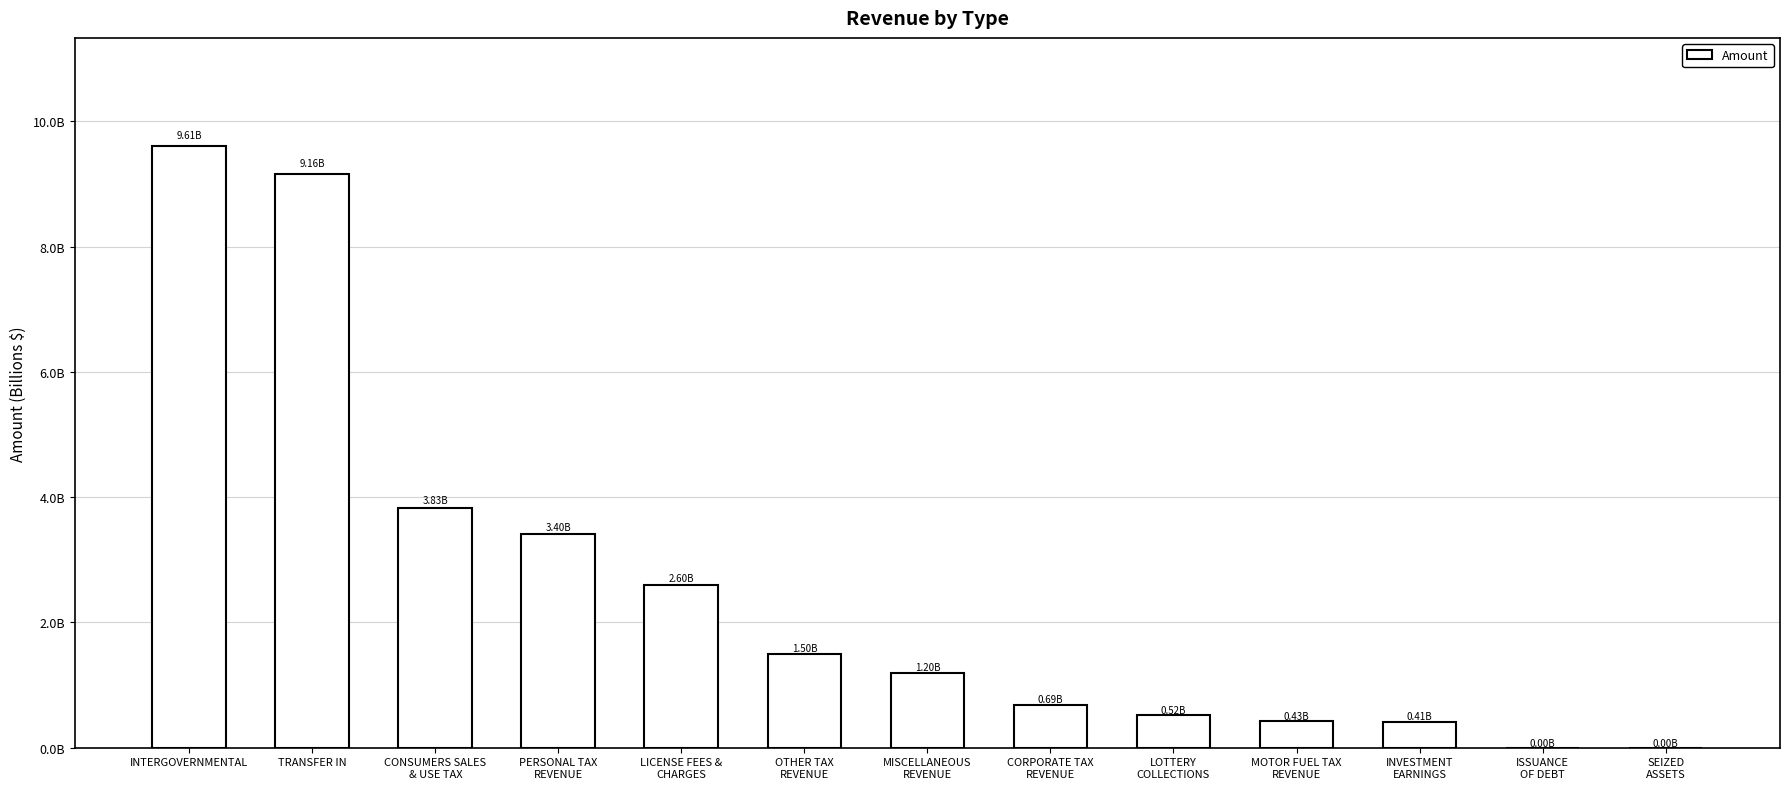

Rank the categories by value from highest to lowest.

INTERGOVERNMENTAL, TRANSFER IN, CONSUMERS SALES
& USE TAX, PERSONAL TAX
REVENUE, LICENSE FEES &
CHARGES, OTHER TAX
REVENUE, MISCELLANEOUS
REVENUE, CORPORATE TAX
REVENUE, LOTTERY
COLLECTIONS, MOTOR FUEL TAX
REVENUE, INVESTMENT
EARNINGS, ISSUANCE
OF DEBT, SEIZED
ASSETS